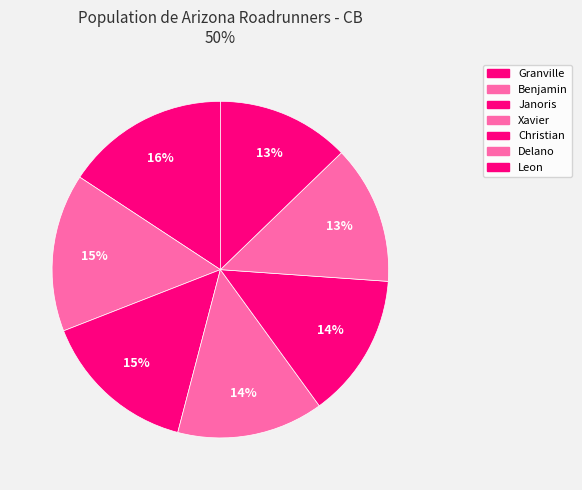

The Granville slice represents 16% of the pie. True or false?

True